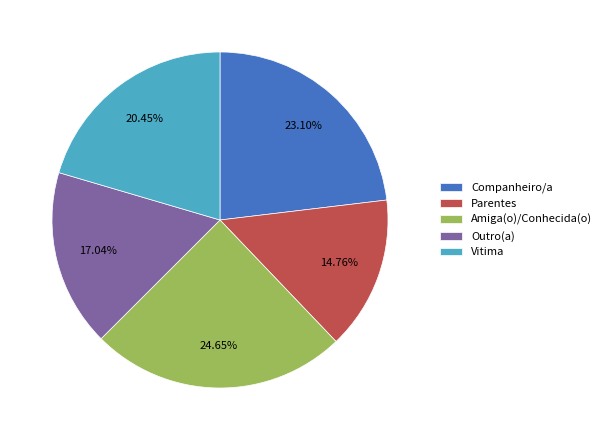

Combined, do Vitima and Parentes account for over 50%?

No